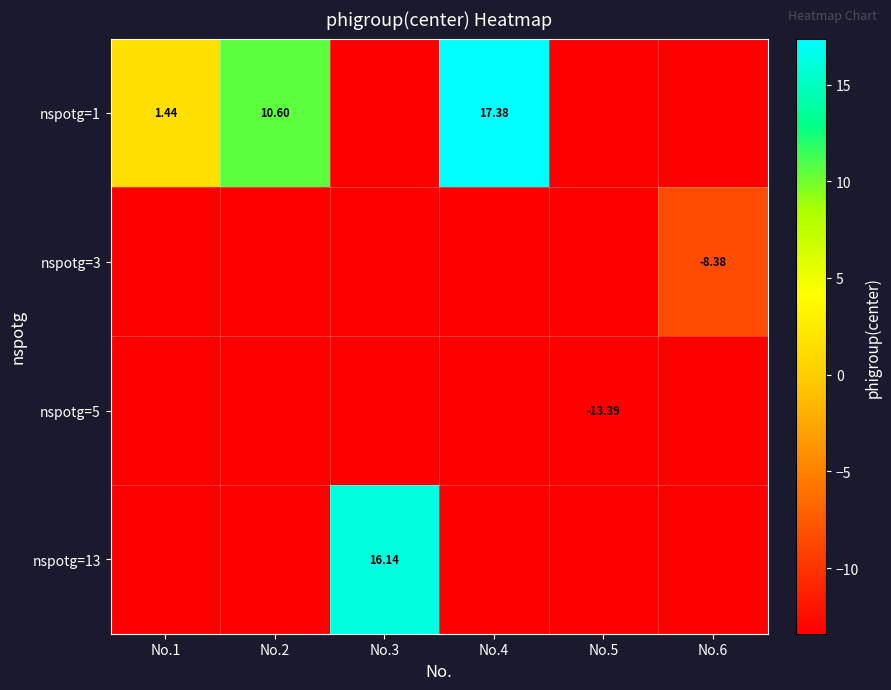

Where is nspotg=1 nearest to the value 1?

No.1